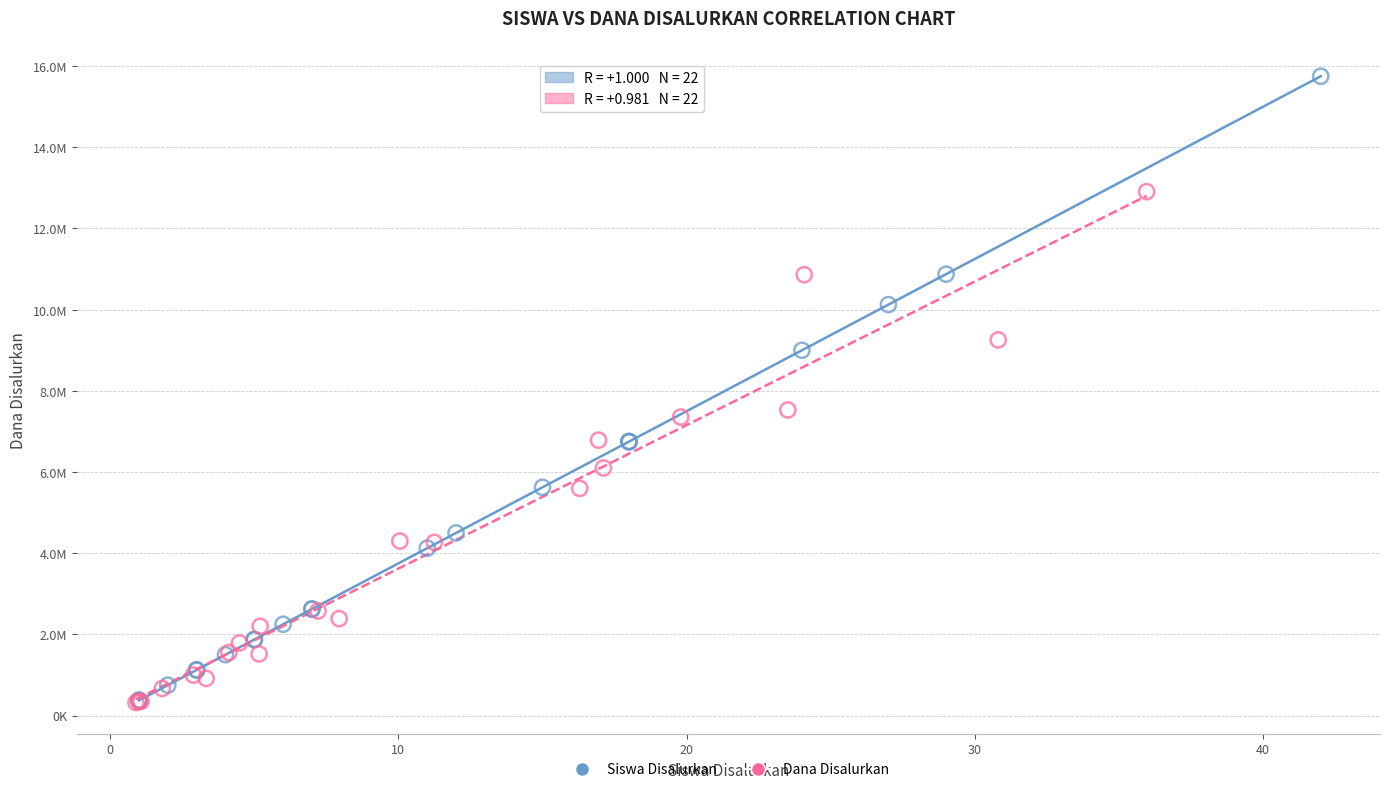

Which series reaches the maximum Y coordinate?

Siswa Disalurkan